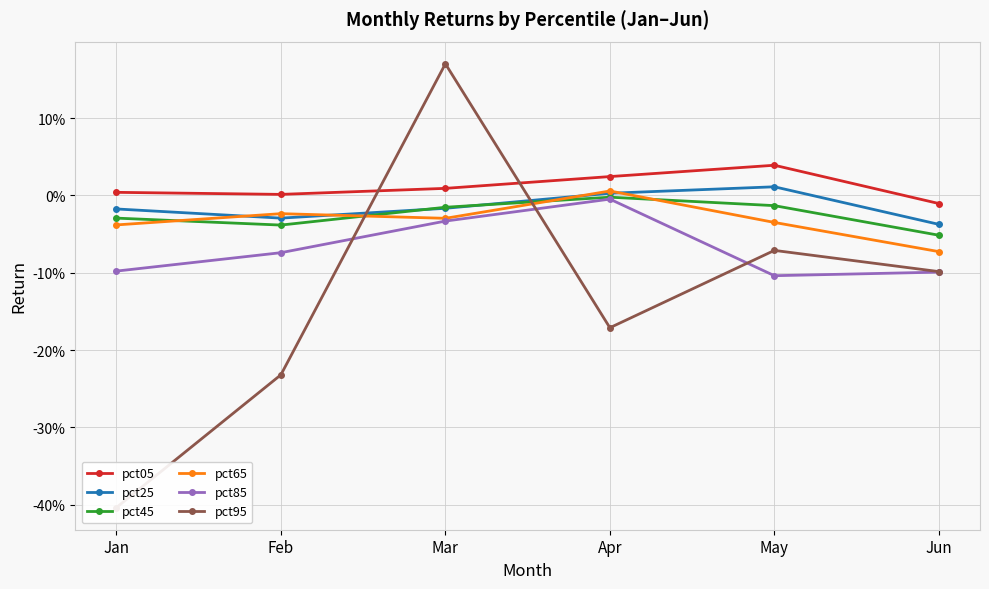

Which series has the widest spread of values?

pct95